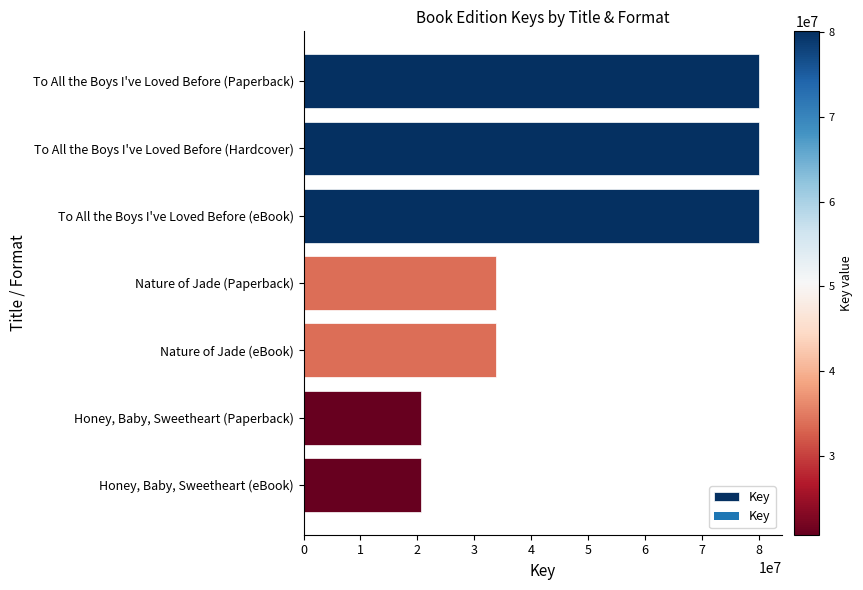

What is the label of the 4th bar from the bottom?

Nature of Jade (Paperback)